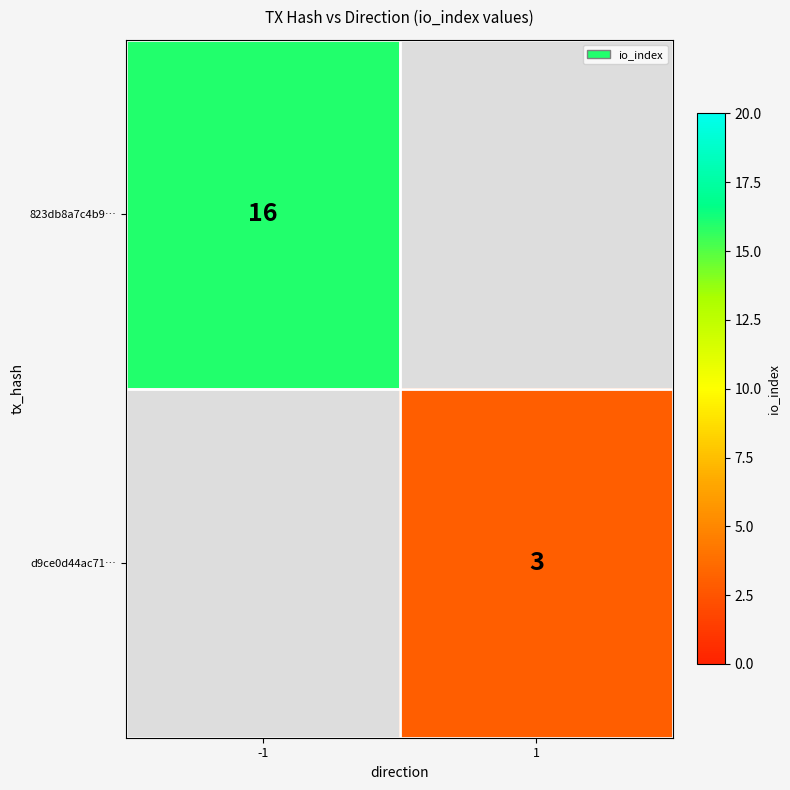

How many categories are shown in the chart?

2